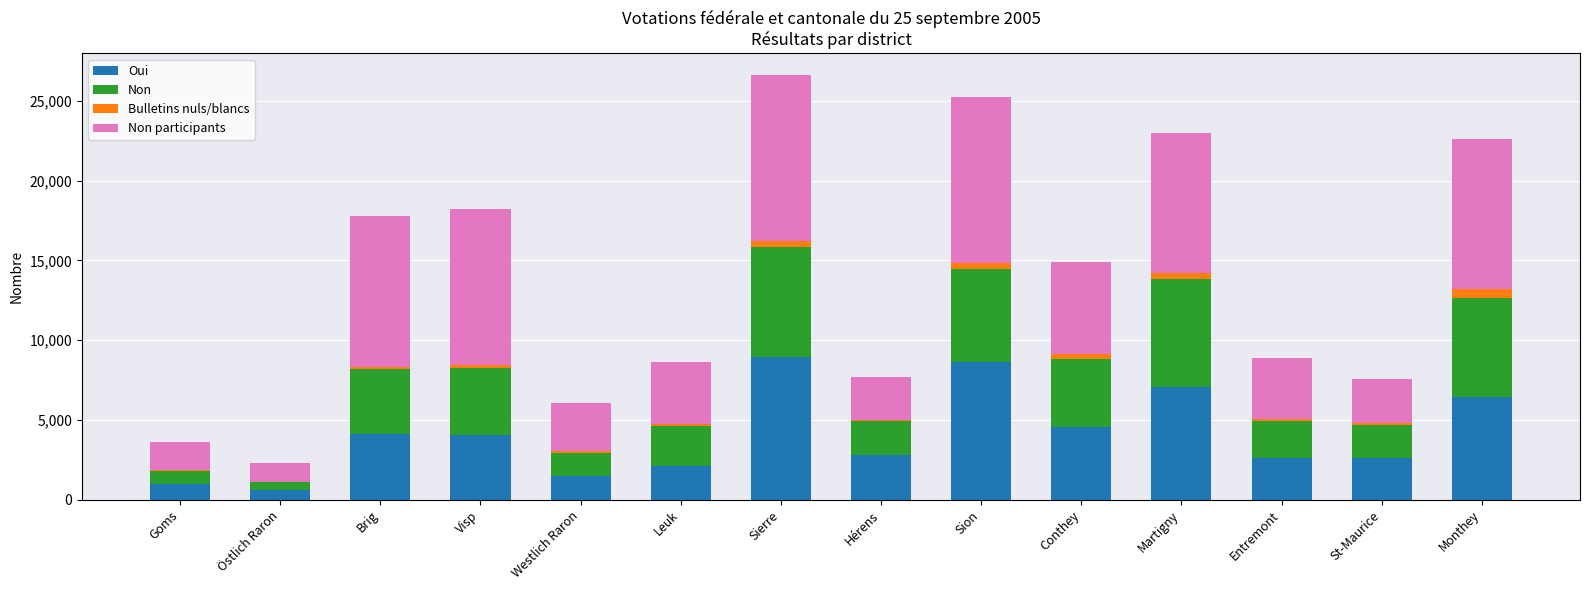

The Oui series shows 2437 at Westlich Raron. True or false?

False